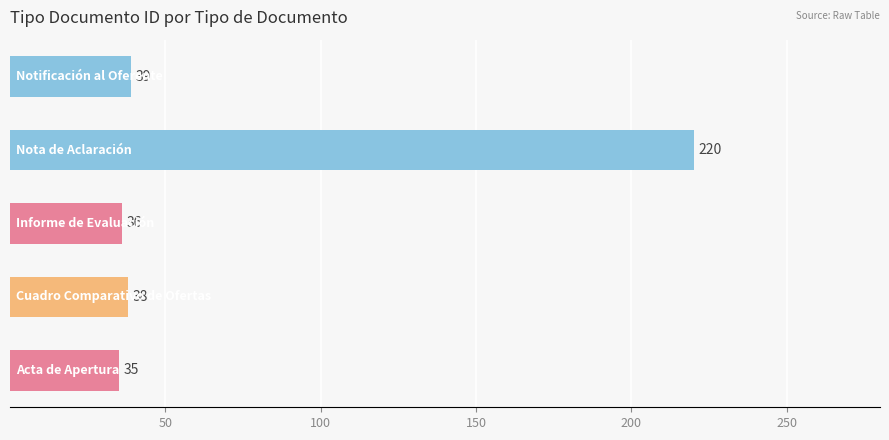

What is the greatest value displayed?

220